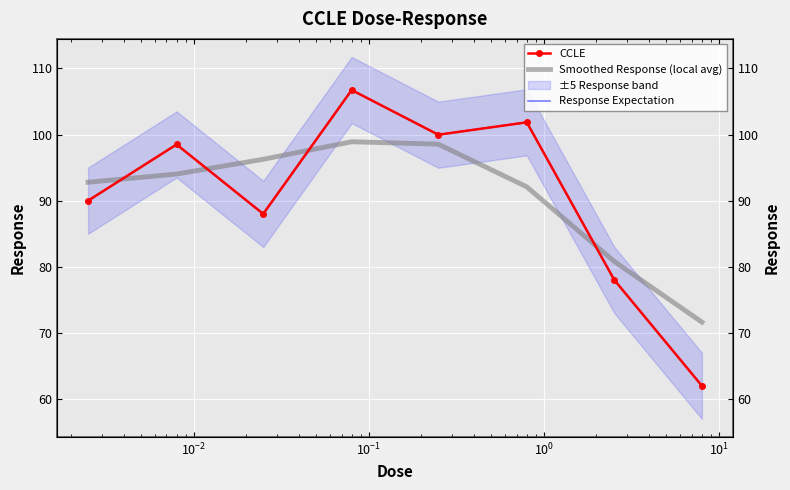

How many lines are shown in the chart?

3